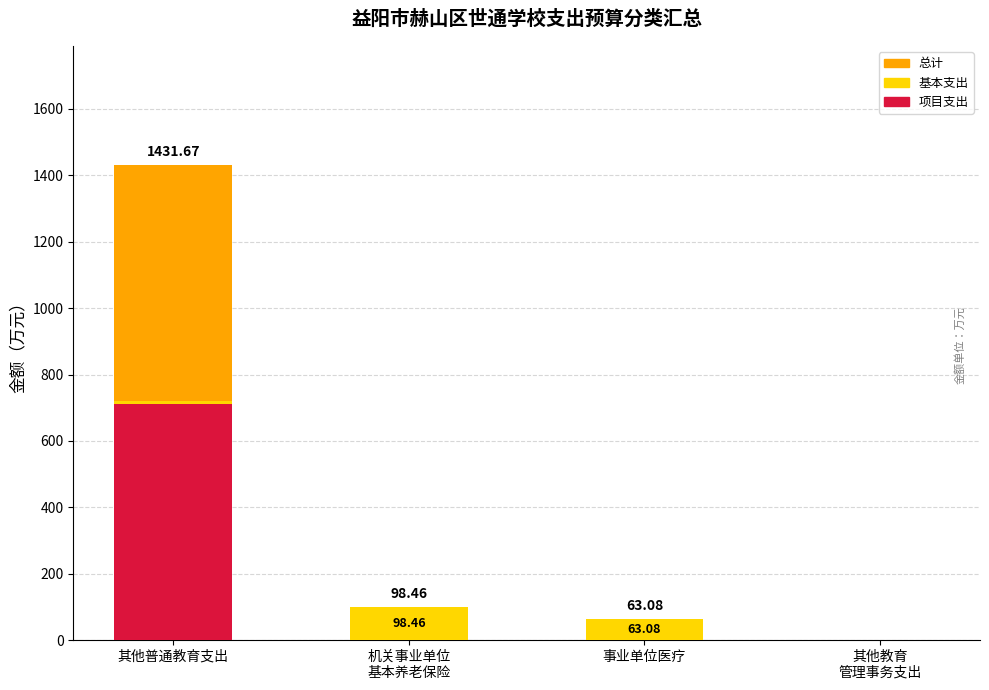

The value of 基本支出 at 其他教育
管理事务支出 is 335.8. True or false?

False